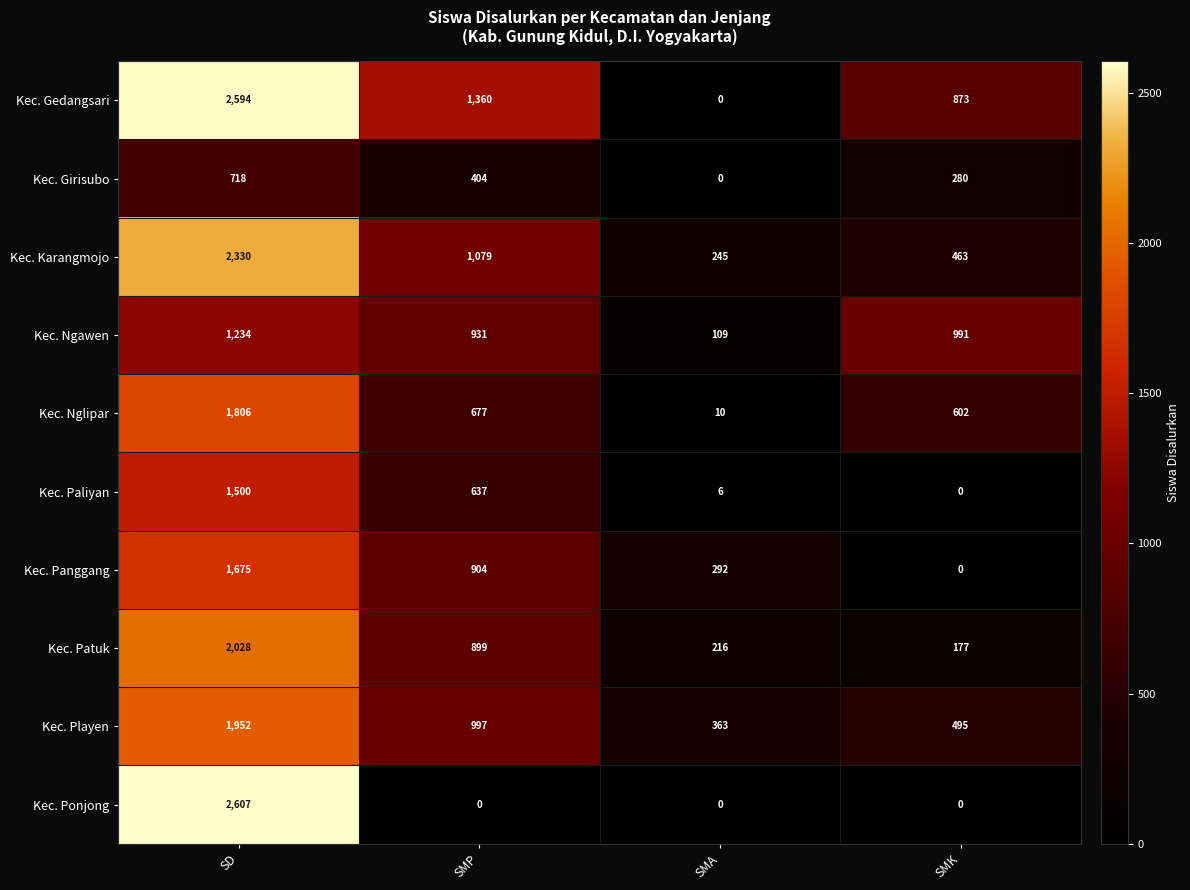

Is it true that Kec. Patuk equals 2028 at SD?

True